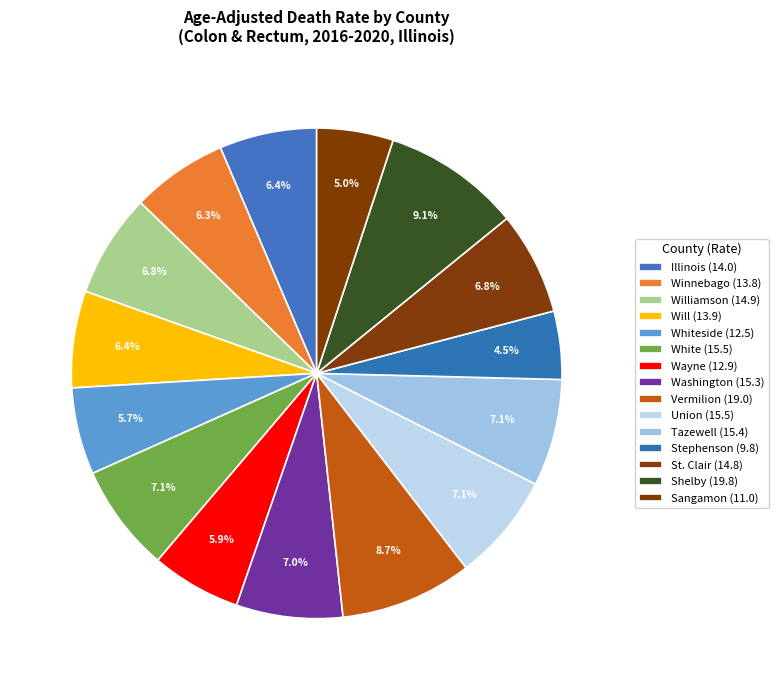

To the nearest percent, what is the average slice percentage?

7%